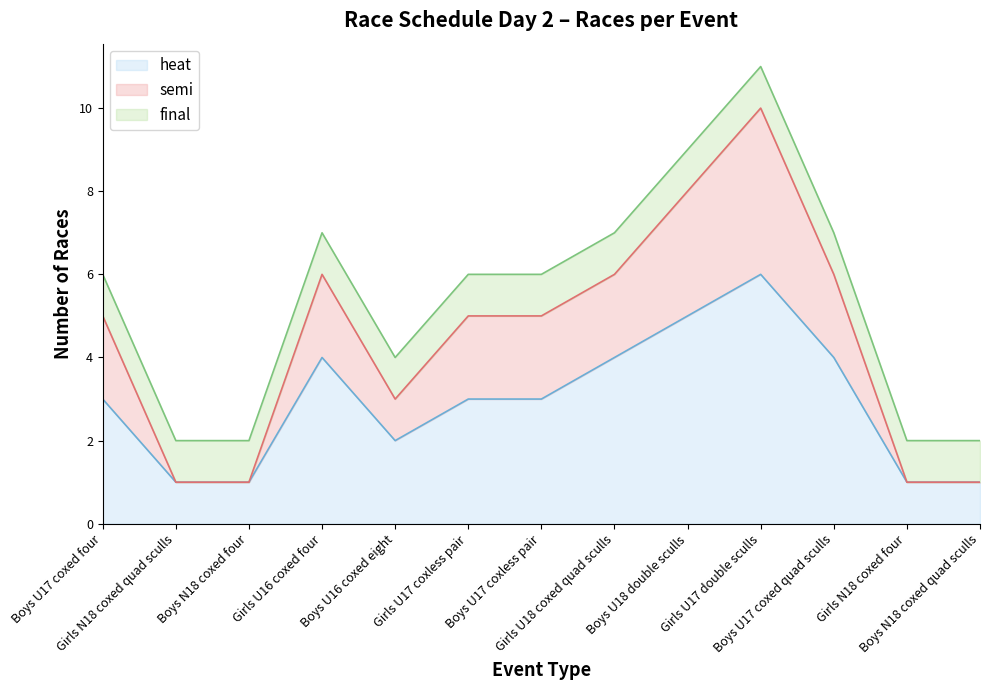

What is the maximum value for heat?

6